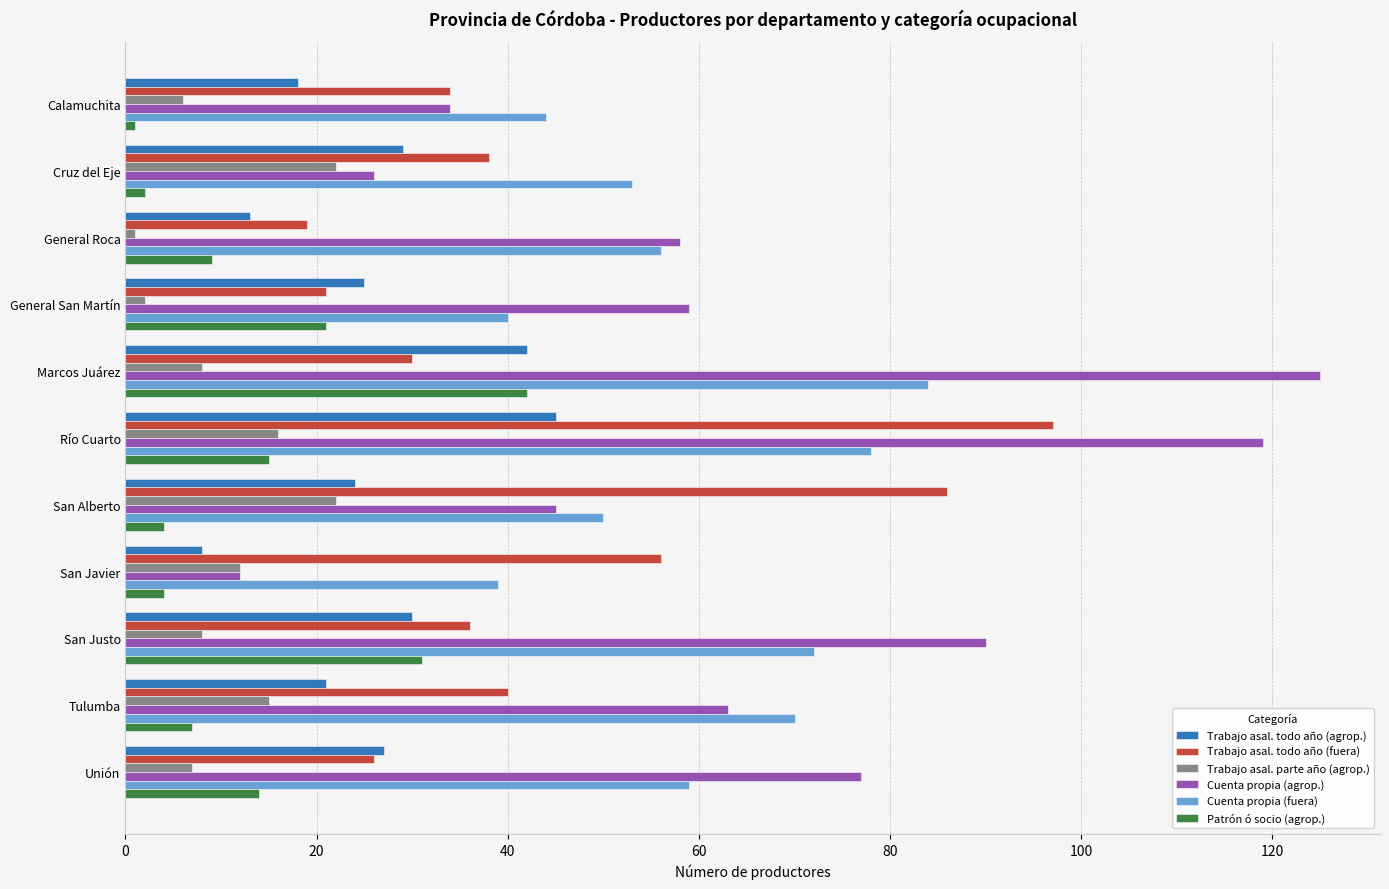

Which series has the largest total across all categories?

Cuenta propia (agrop.)